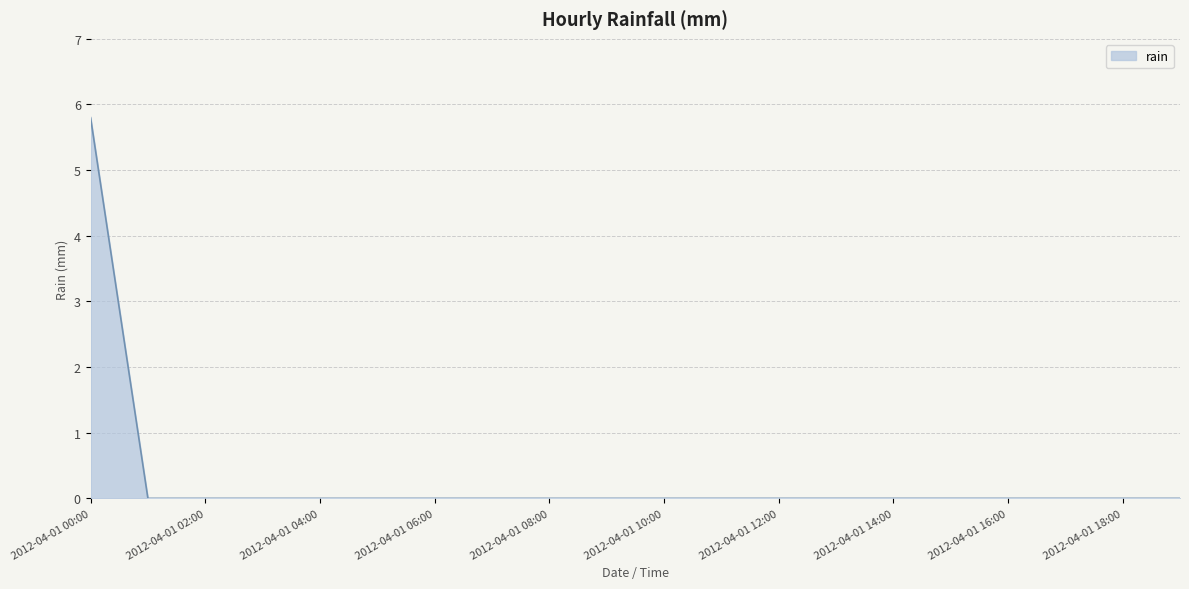

What is the difference between the maximum and minimum values?

5.8